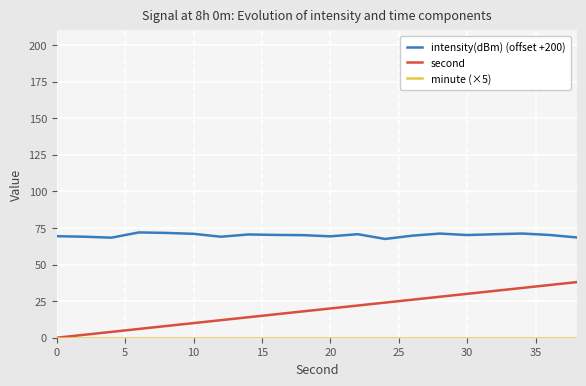

Which series has the widest spread of values?

second